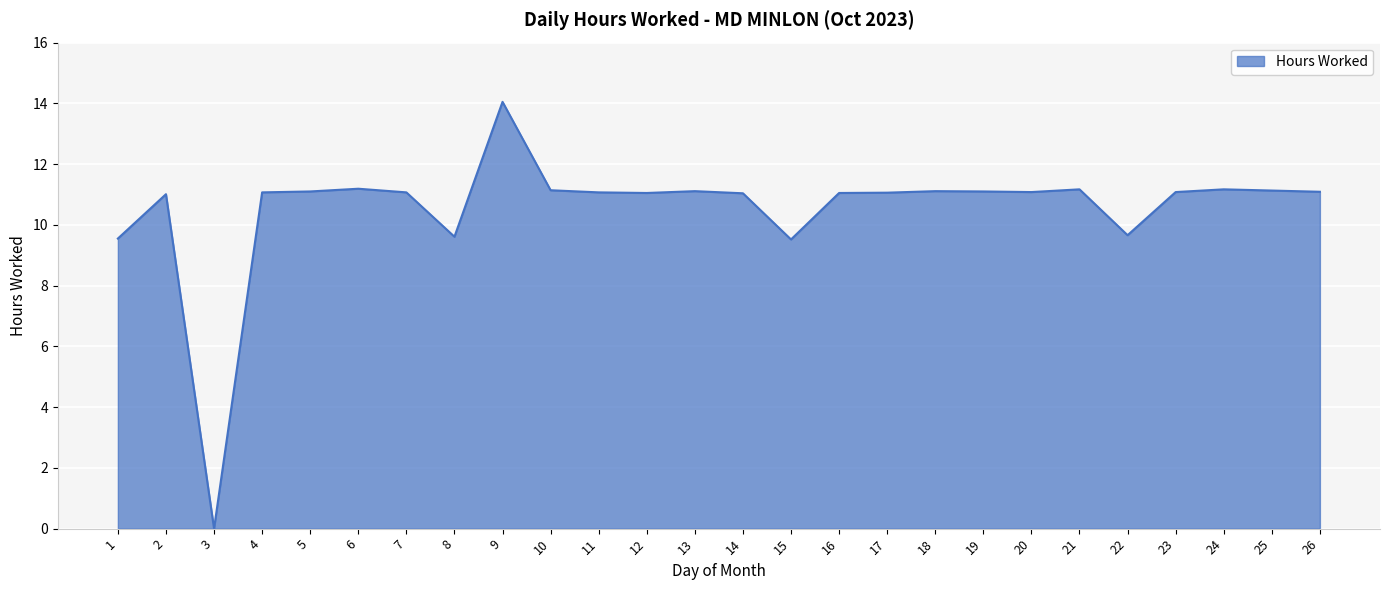

What is the ratio of the value at 10 to the value at 11?

1.0